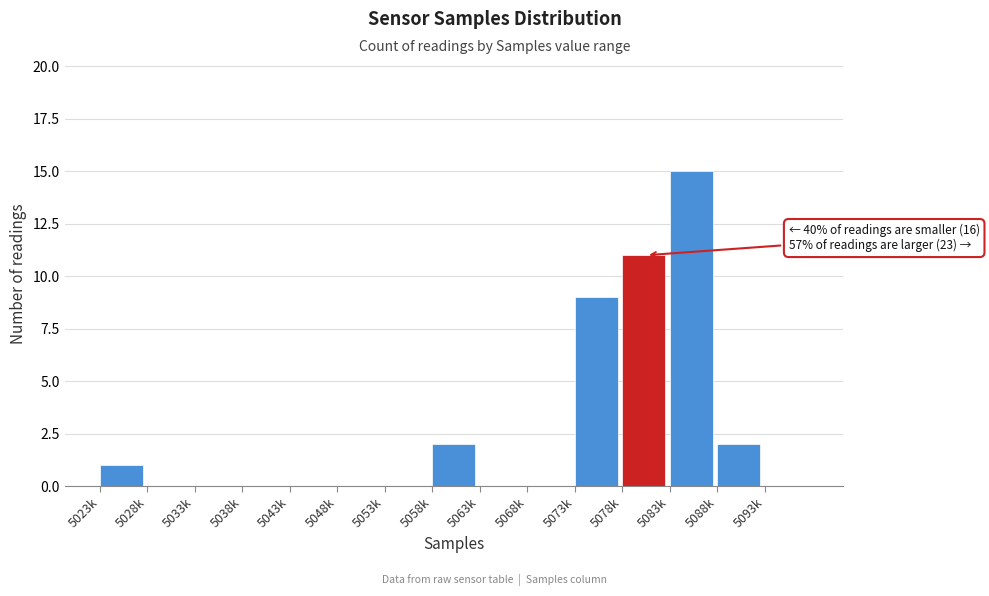

Reading left to right, list all the values displayed in this chart.

5023k=1	5028k=0	5033k=0	5038k=0	5043k=0	5048k=0	5053k=0	5058k=2	5063k=0	5068k=0	5073k=9	5078k=11	5083k=15	5088k=2	5093k=0